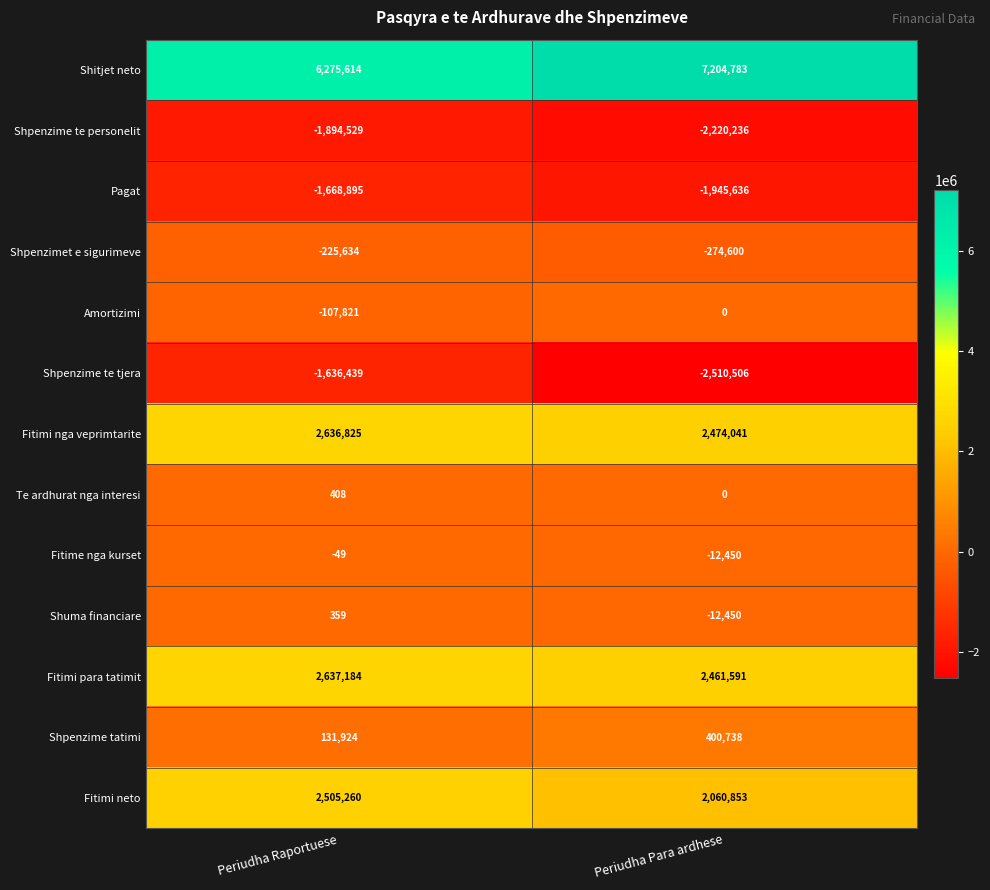

True or false: Shpenzime tatimi has a value of 400738 at Periudha Para ardhese.

True